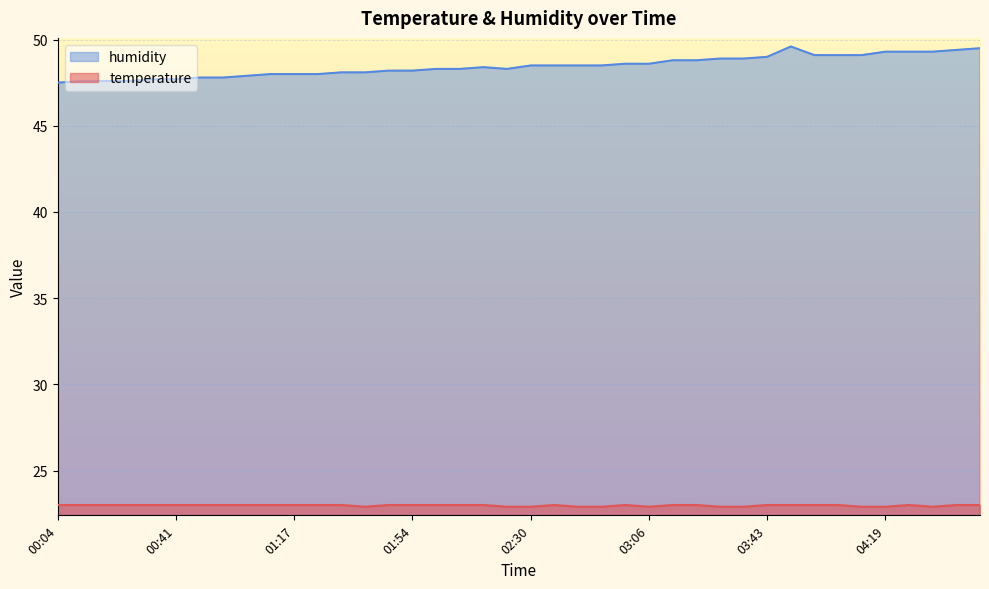

How many lines are shown in the chart?

2